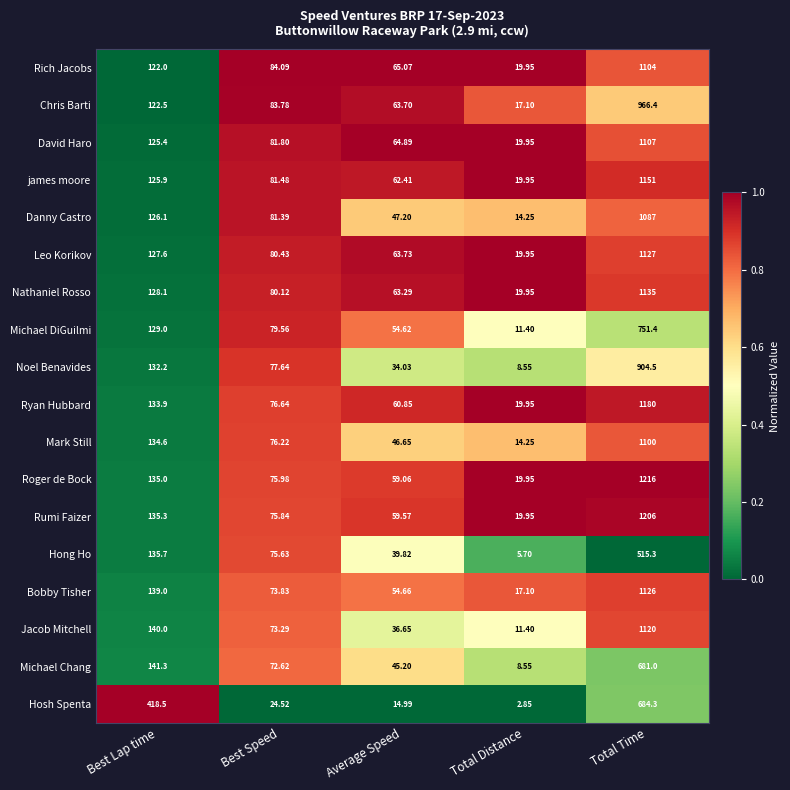

At which category is the sum across all series the highest?

Total Time